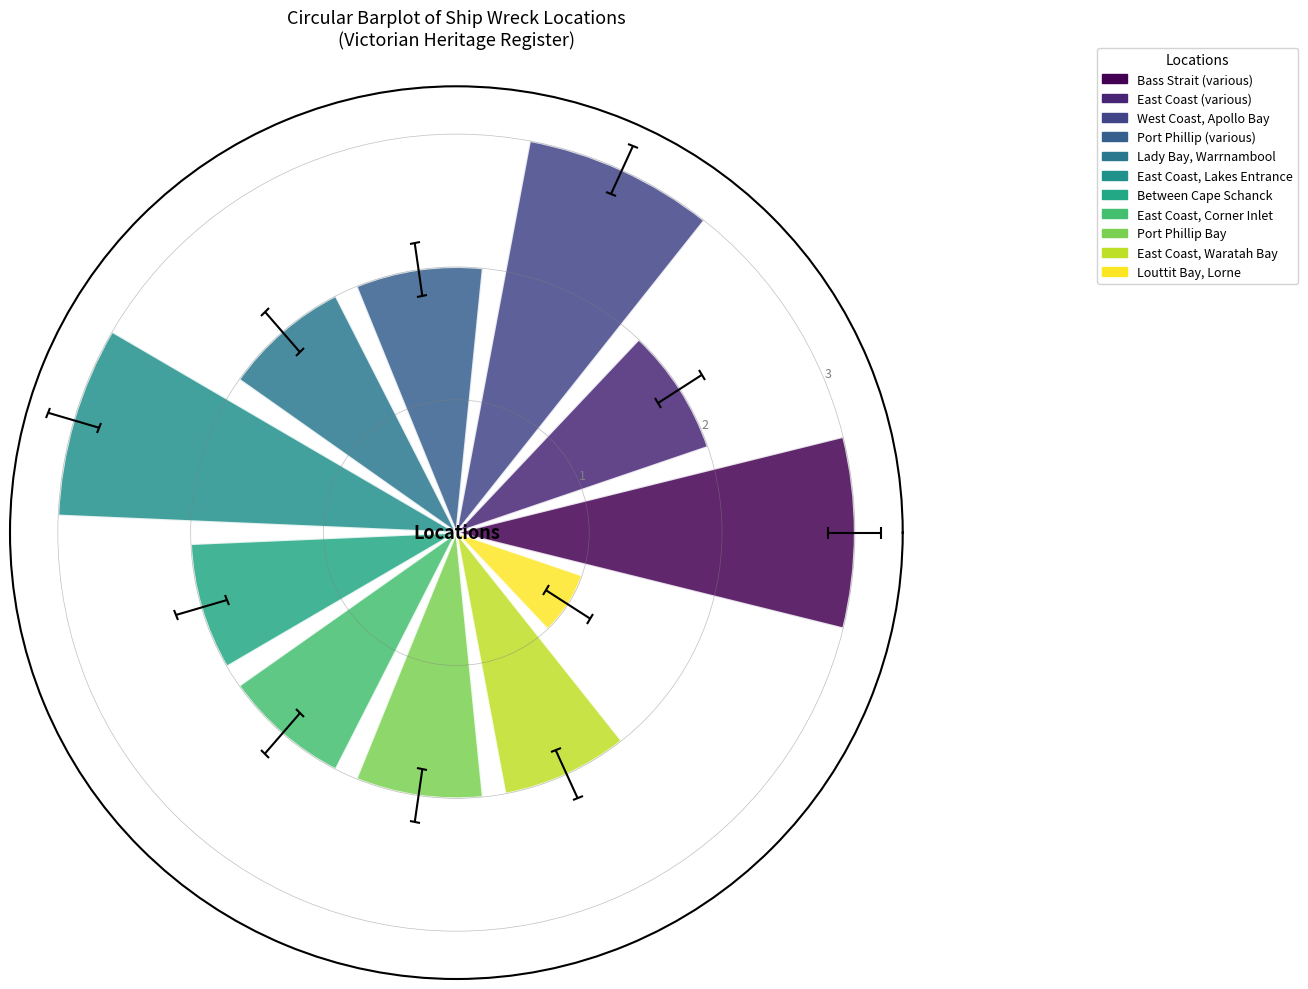

What position from the right is East Coast, Lakes Entrance?

6